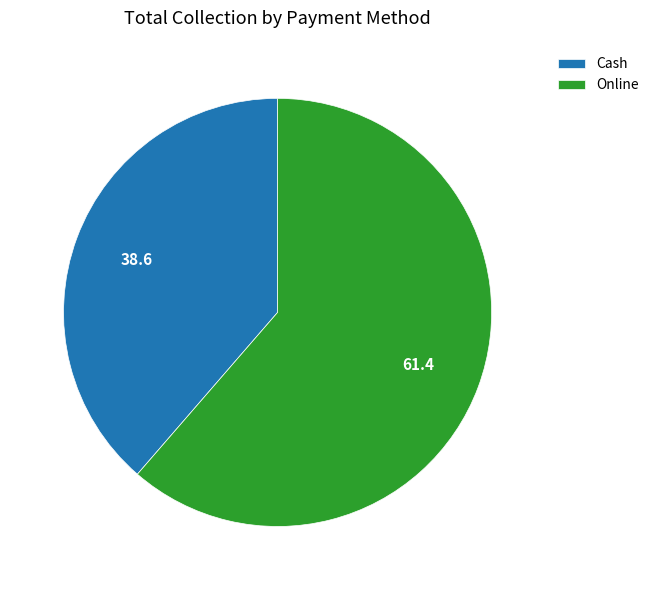

Do Cash and Online together represent more than half of the pie?

Yes